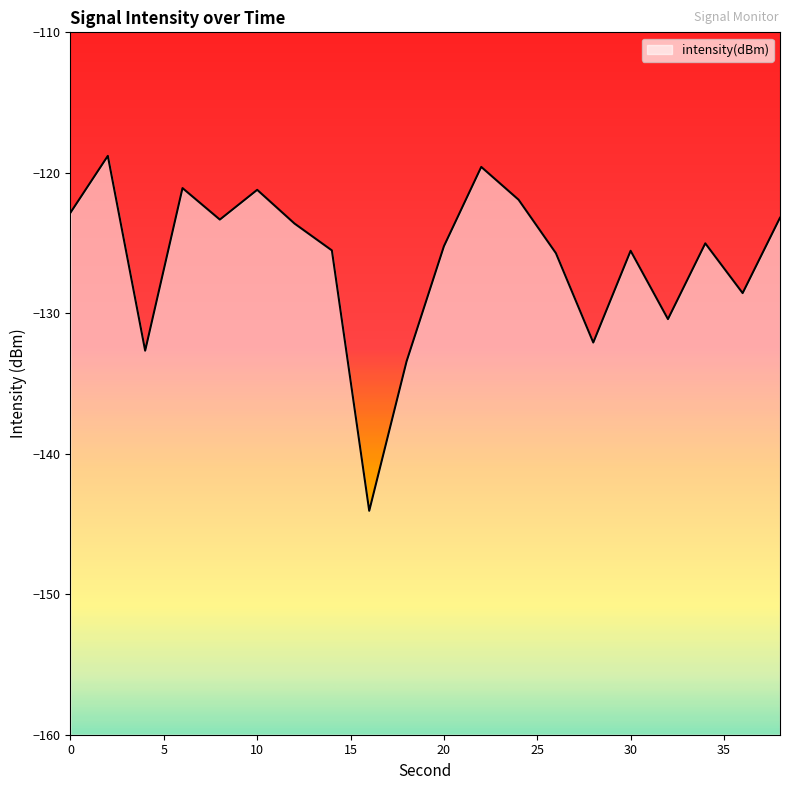

Where is the first local maximum?

2